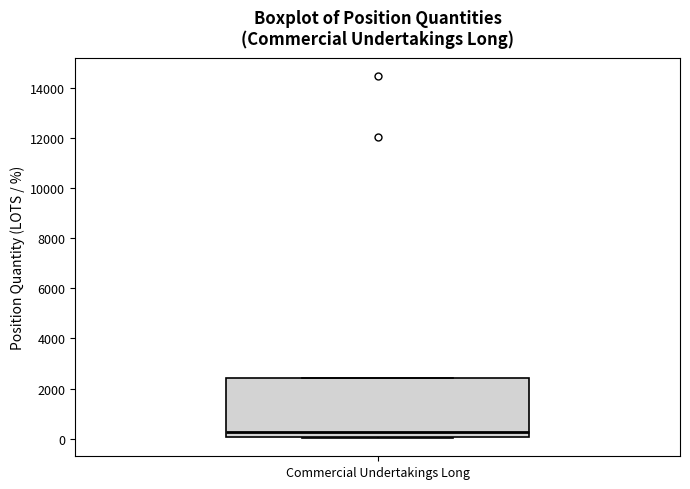

Where is the upper edge of the box for Commercial Undertakings Long on the y-axis? The values are not printed on the chart, so give them approximately, as read against the axis.

2400